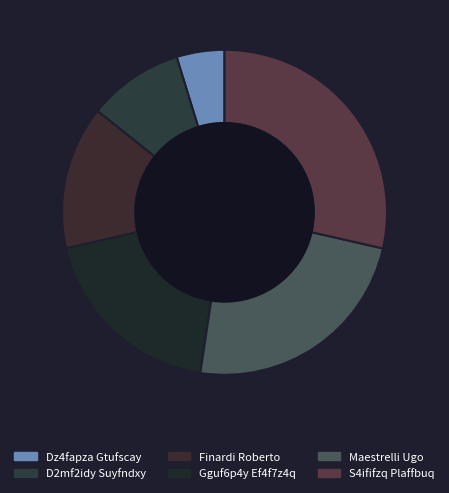

Combined, what portion of the pie is D2mf2idy Suyfndxy and Gguf6p4y Ef4f7z4q?

28.6%